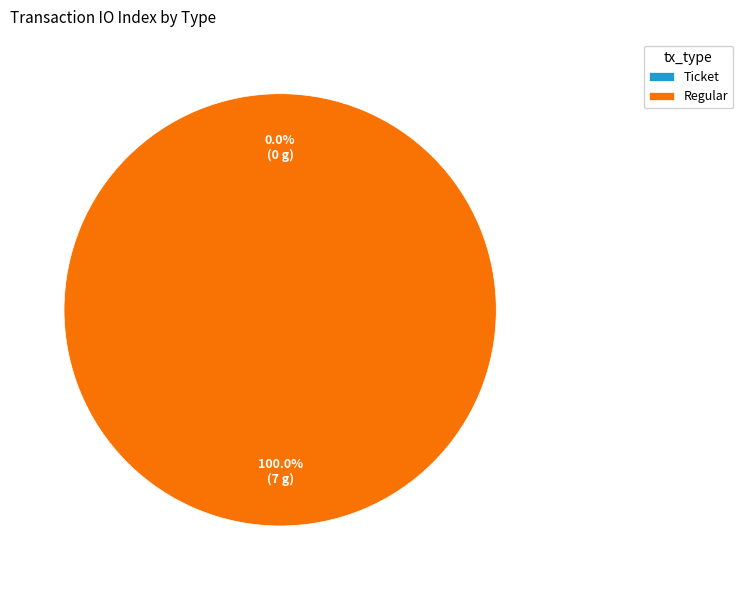

True or false: Ticket accounts for 1% of the total.

False